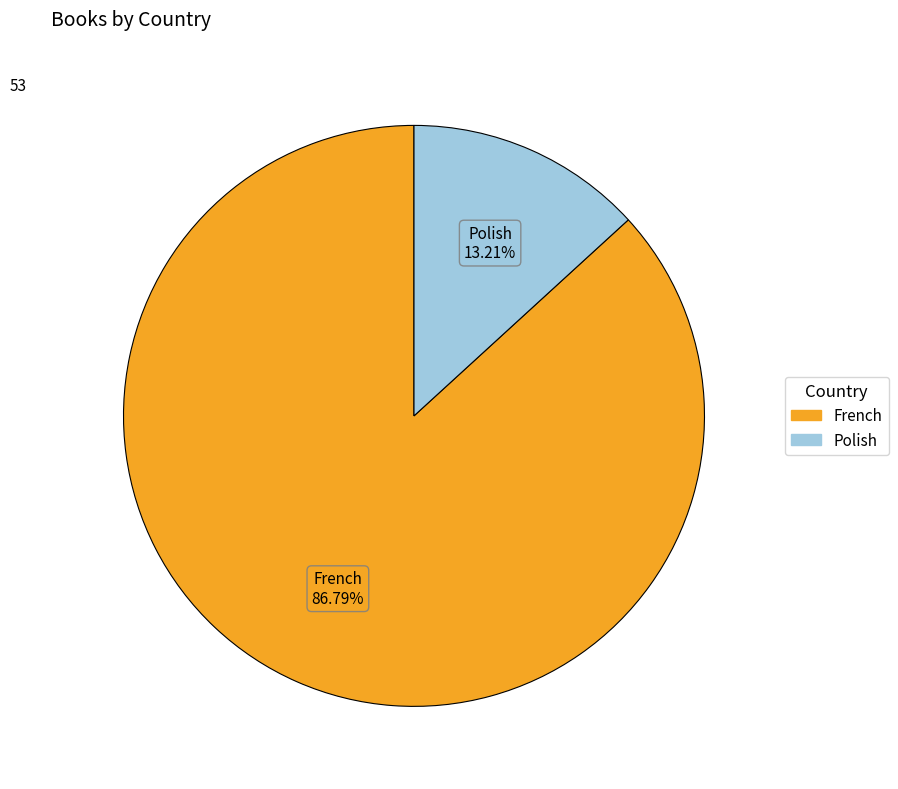

What percentage is NOT represented by Polish?

86.8%